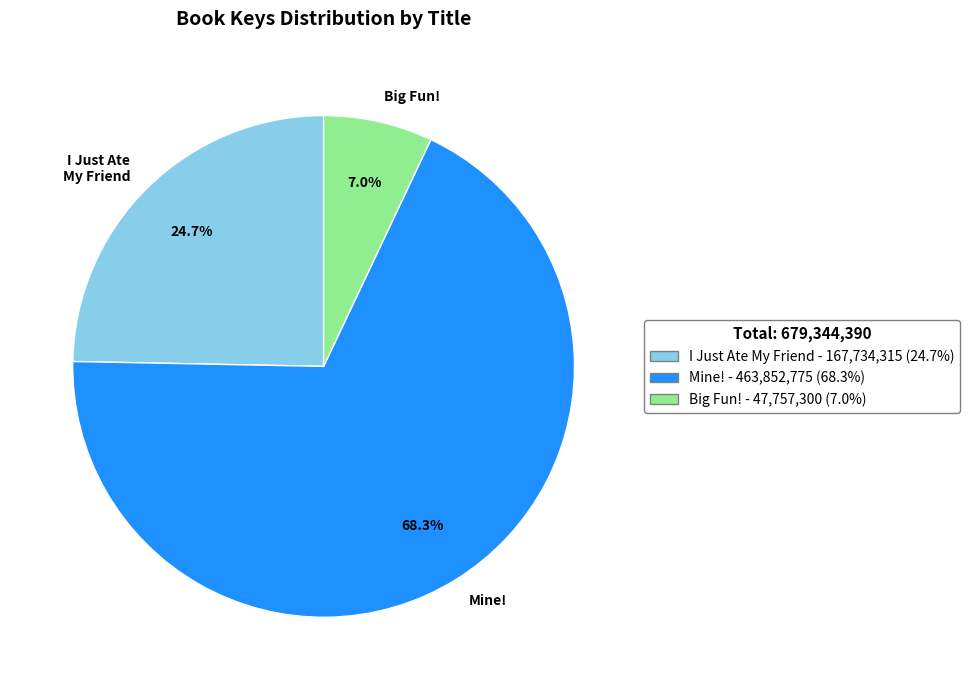

True or false: I Just Ate My Friend accounts for 38% of the total.

False